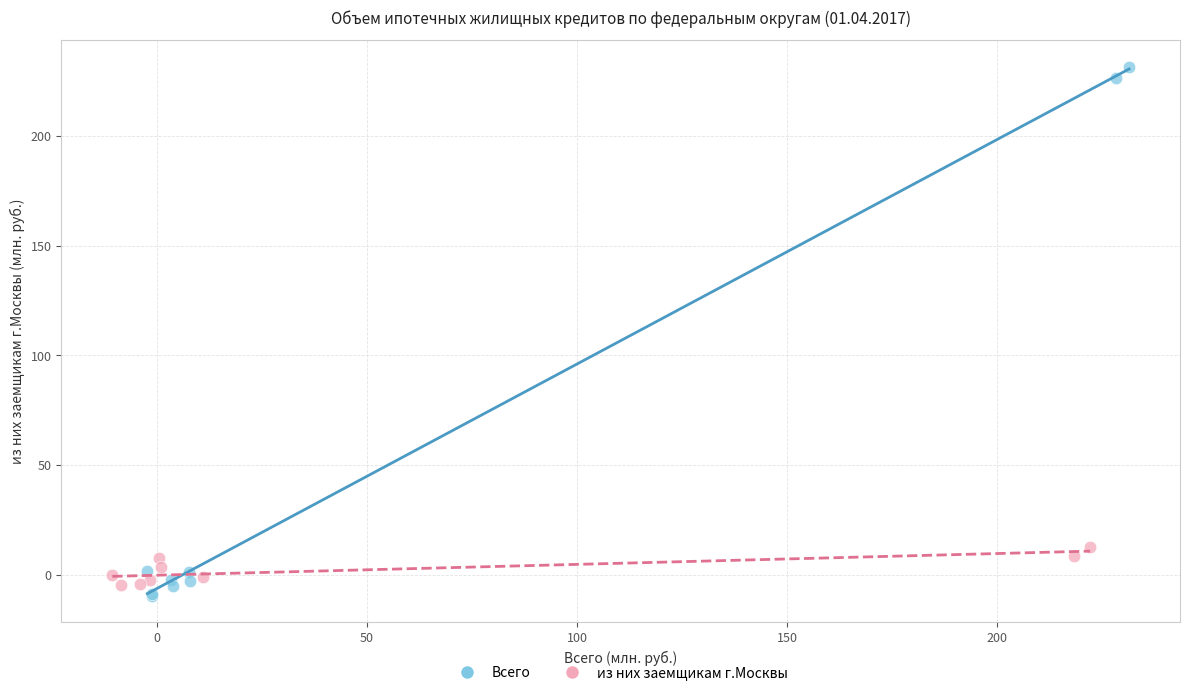

Which series reaches the minimum Y coordinate?

Всего